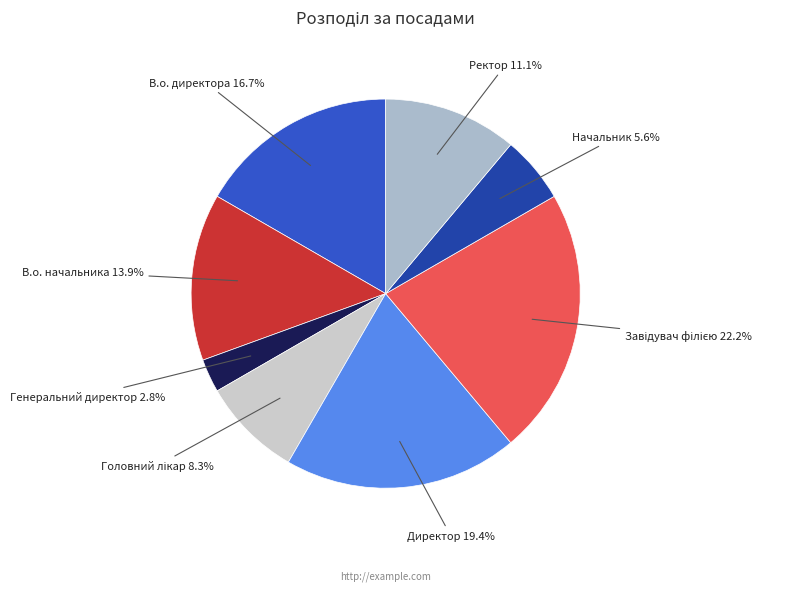

To the nearest percent, what is the combined percentage of В.о. начальника and Генеральний директор?

17%